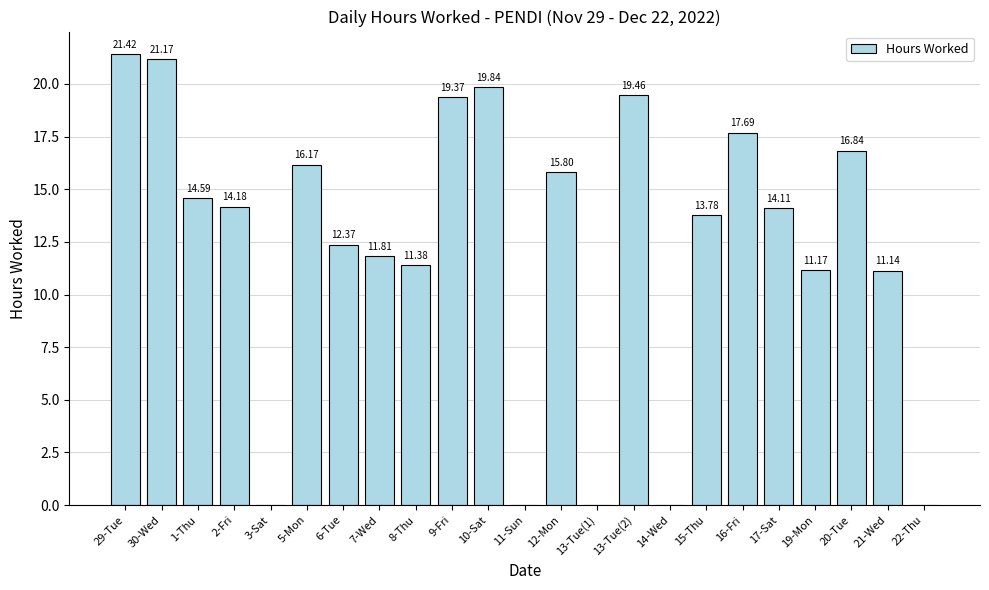

Where does the data first go above 14?

29-Tue